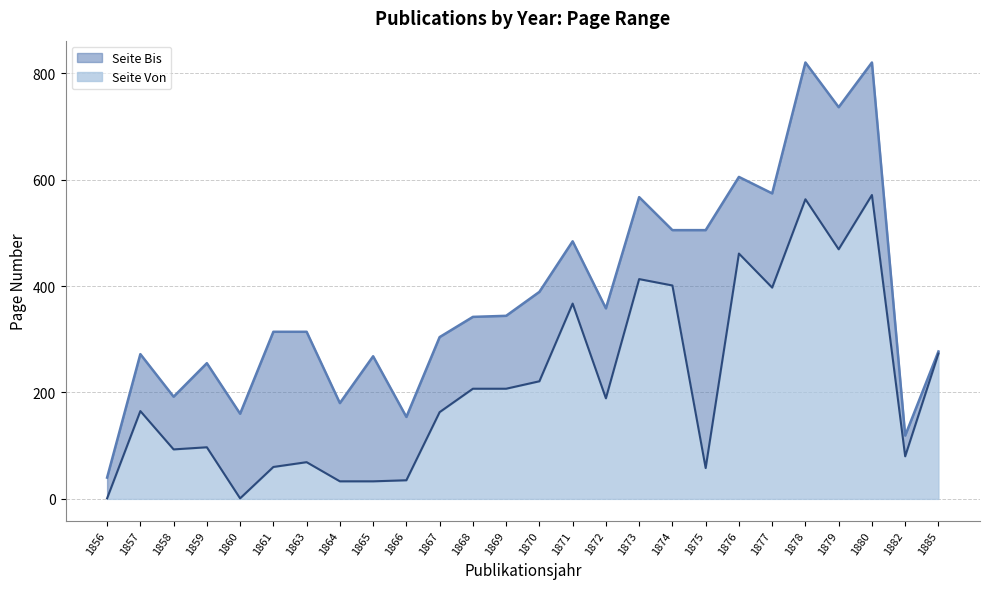

How many categories are shown in the chart?

26